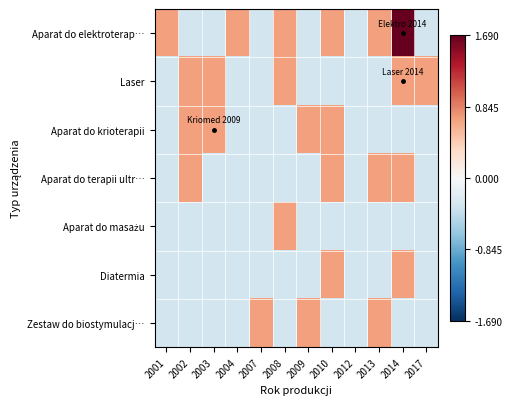

Rank the series at 2007 from highest to lowest value.

Zestaw do biostymulacj…, Aparat do elektroterap…, Laser, Aparat do krioterapii, Aparat do terapii ultr…, Aparat do masażu, Diatermia